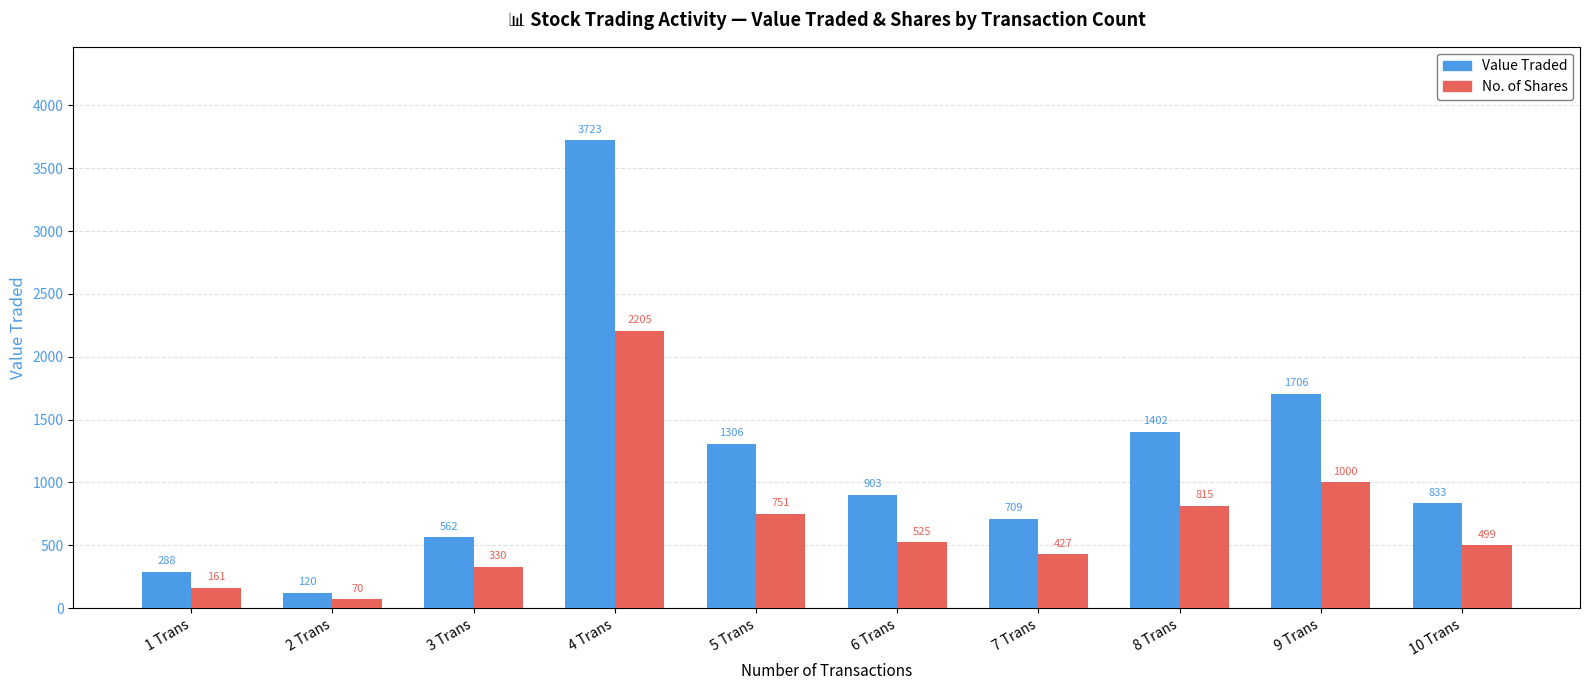

What is the difference between the maximum and minimum values in the Value Traded series?

3603